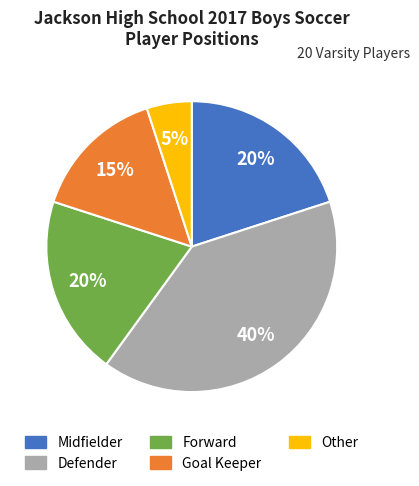

Do Defender and Goal Keeper together represent more than half of the pie?

Yes